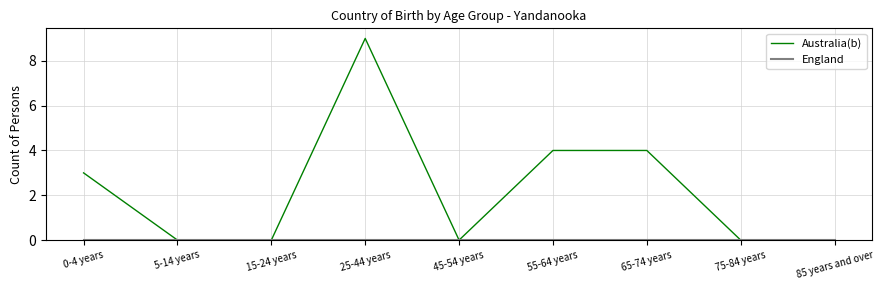

What is the difference between the second highest and second lowest values in the Australia(b) series?

4